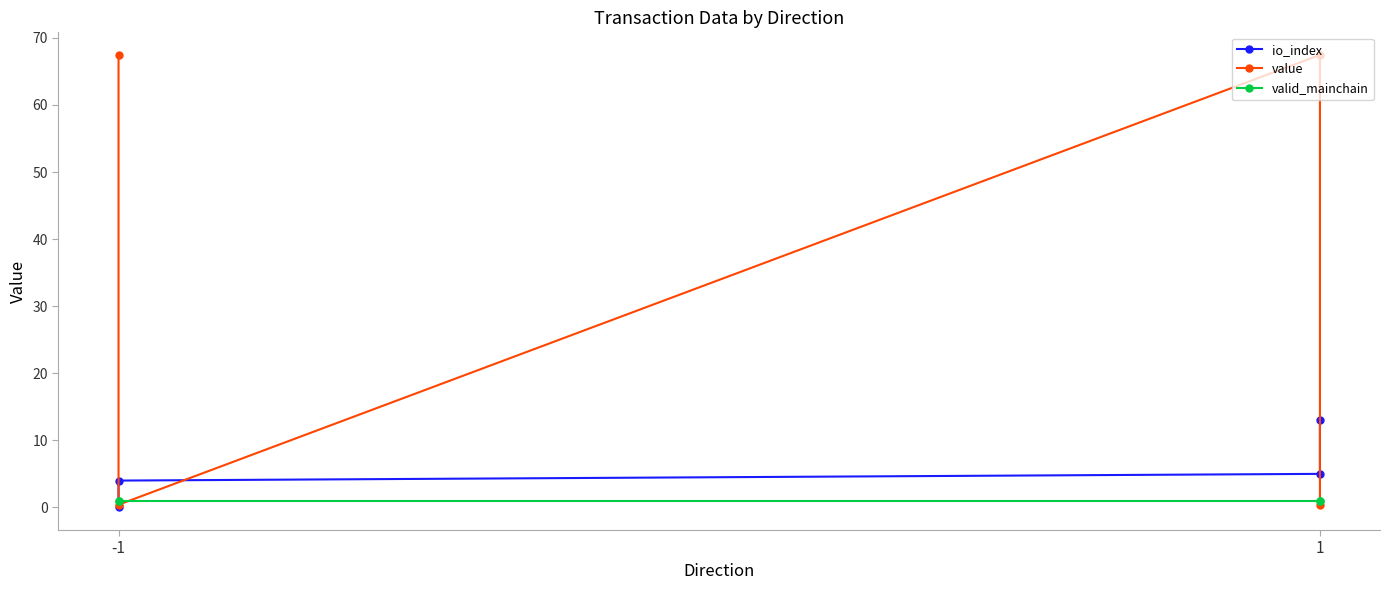

Where is valid_mainchain nearest to the value 1?

-1